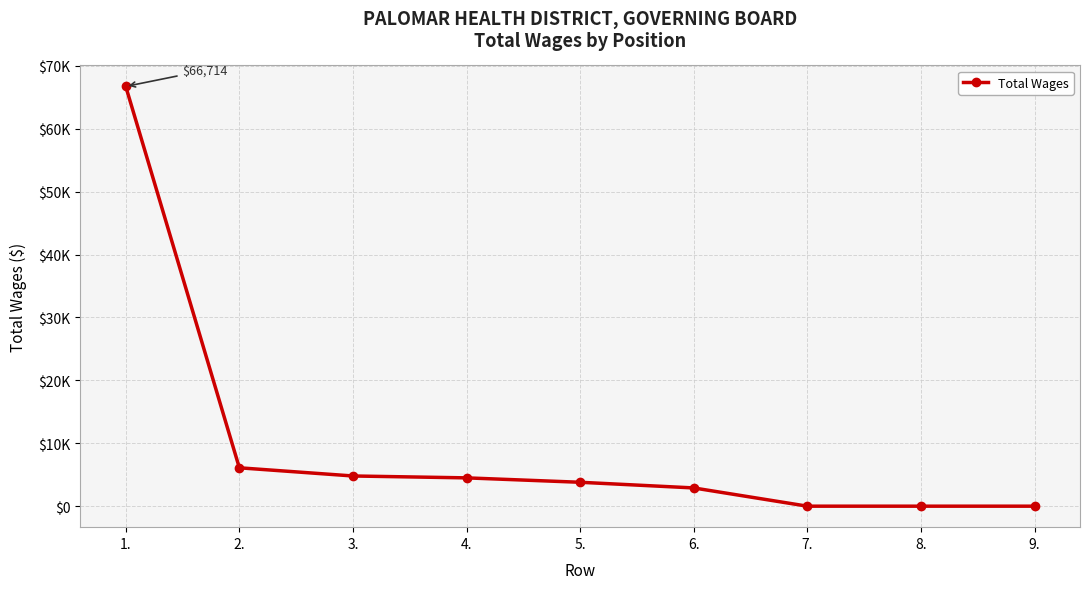

At which category does the chart reach its peak across all series?

1.